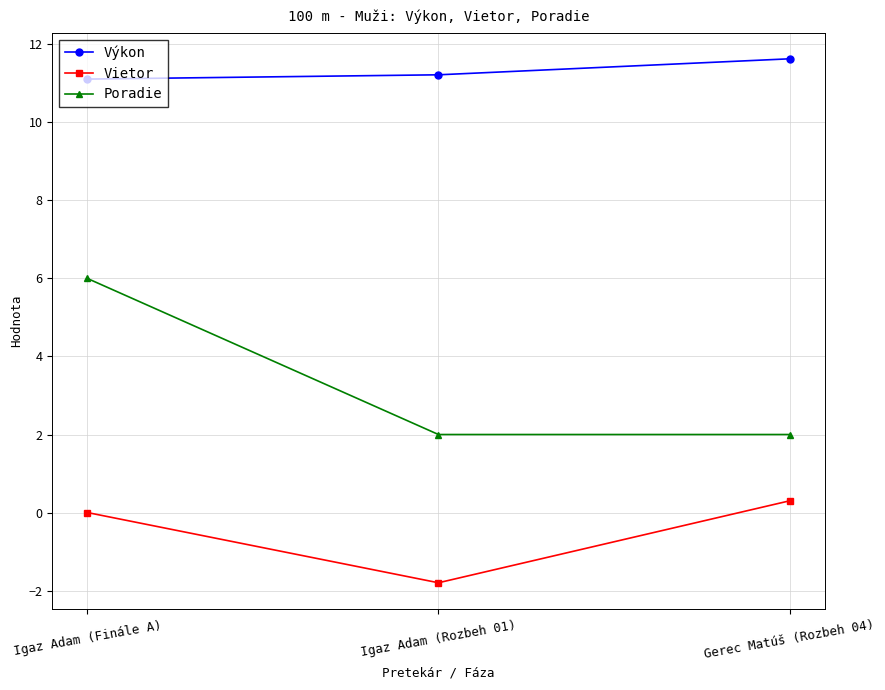

Read the Výkon value at Igaz Adam (Rozbeh 01).

11.2